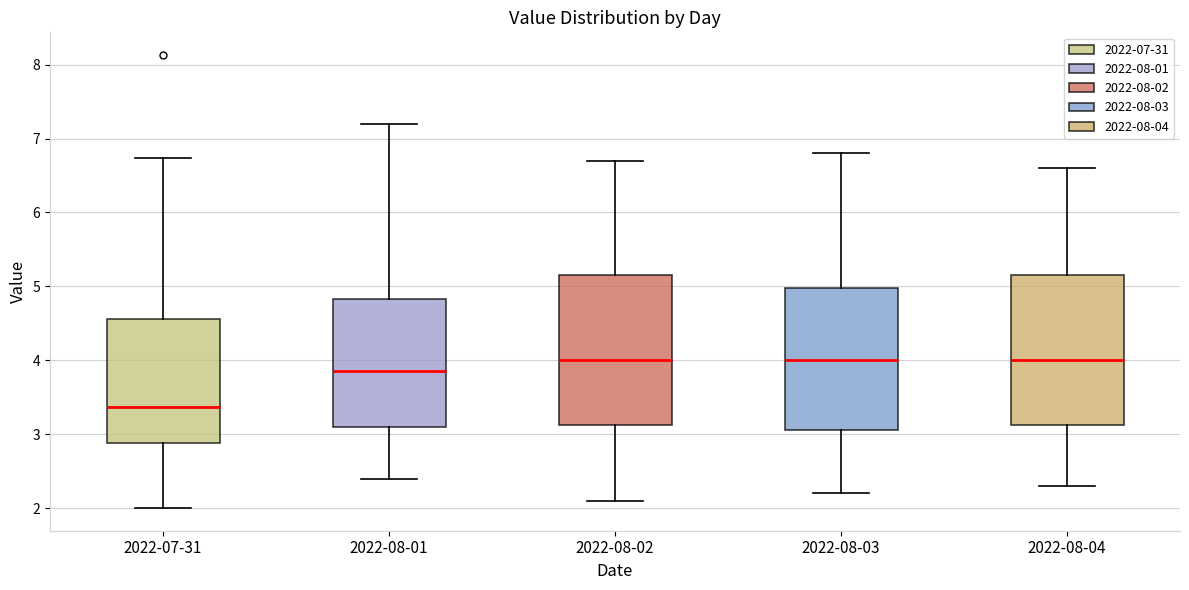

Where does the median line of the box for 2022-07-31 sit on the y-axis? The values are not printed on the chart, so give them approximately, as read against the axis.

3.4